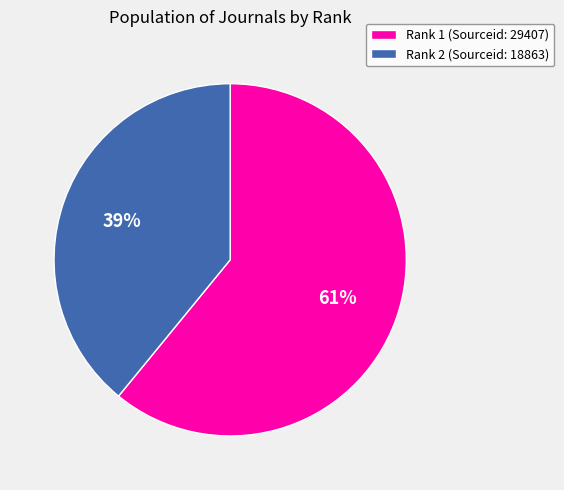

Which category has the biggest portion of the pie?

Rank 1 (Sourceid: 29407)